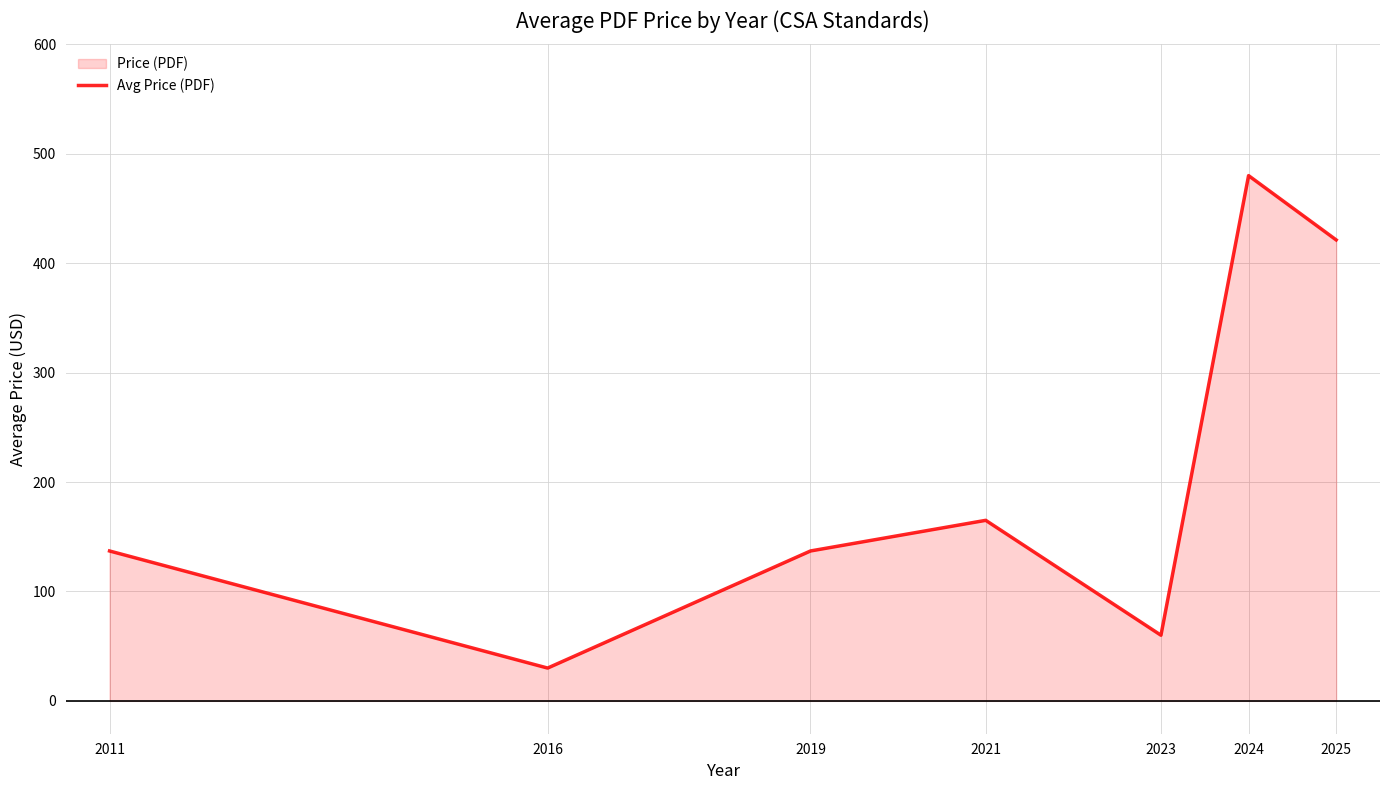

How many lines are shown in the chart?

1